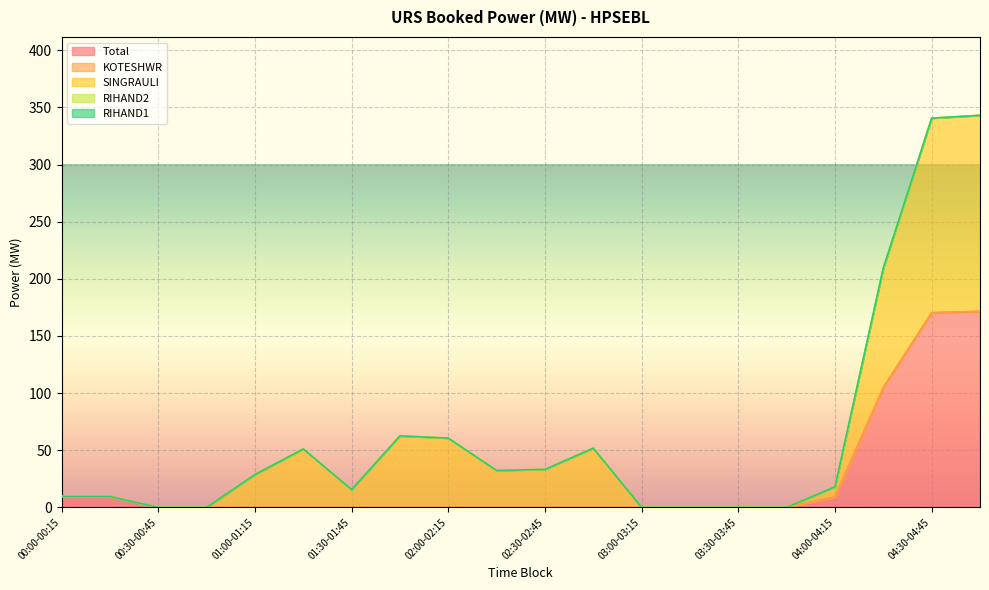

True or false: KOTESHWR and RIHAND2 intersect in this chart.

False